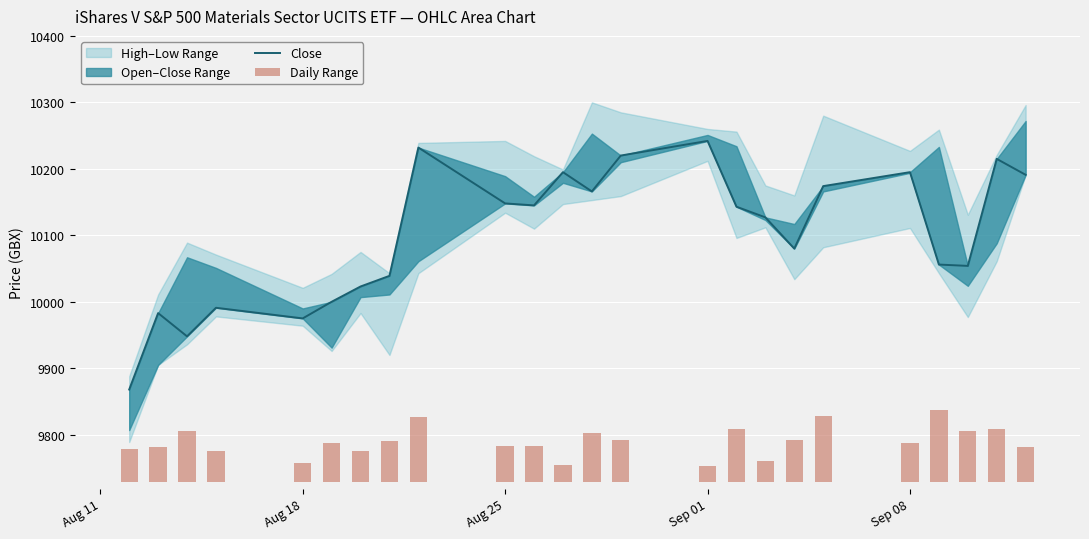

Does the chart contain stacked bars?

No